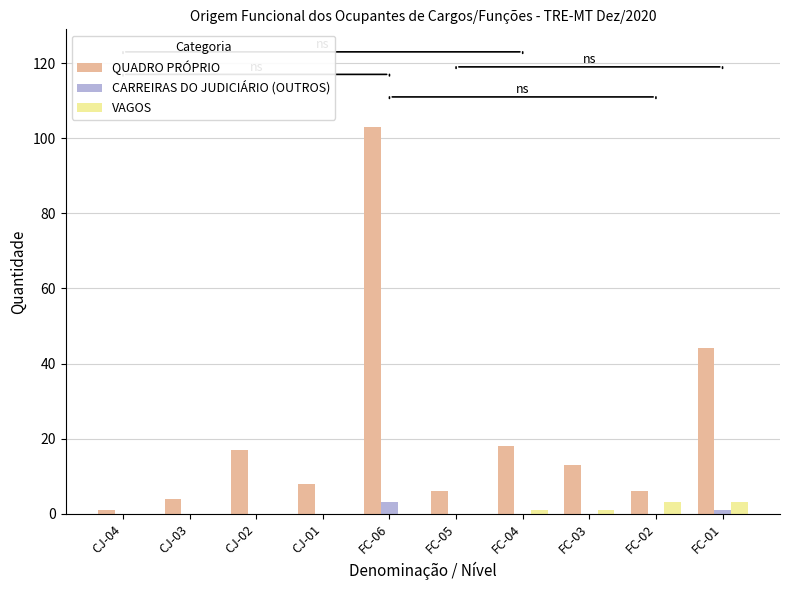

Between CJ-03 and FC-01, which series saw the biggest shift?

QUADRO PRÓPRIO